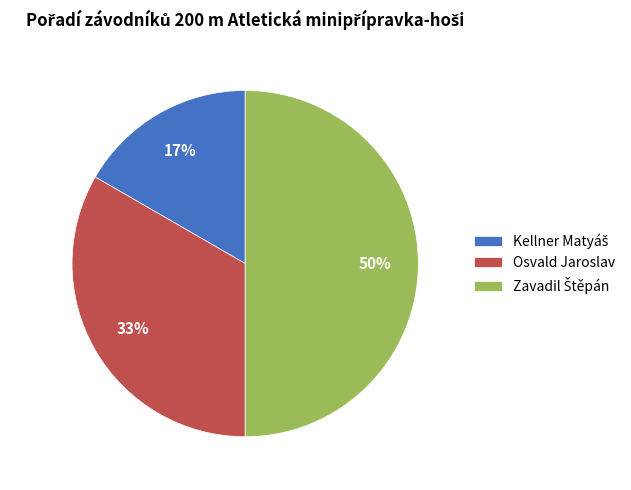

To the nearest percent, what is the average slice percentage?

33%